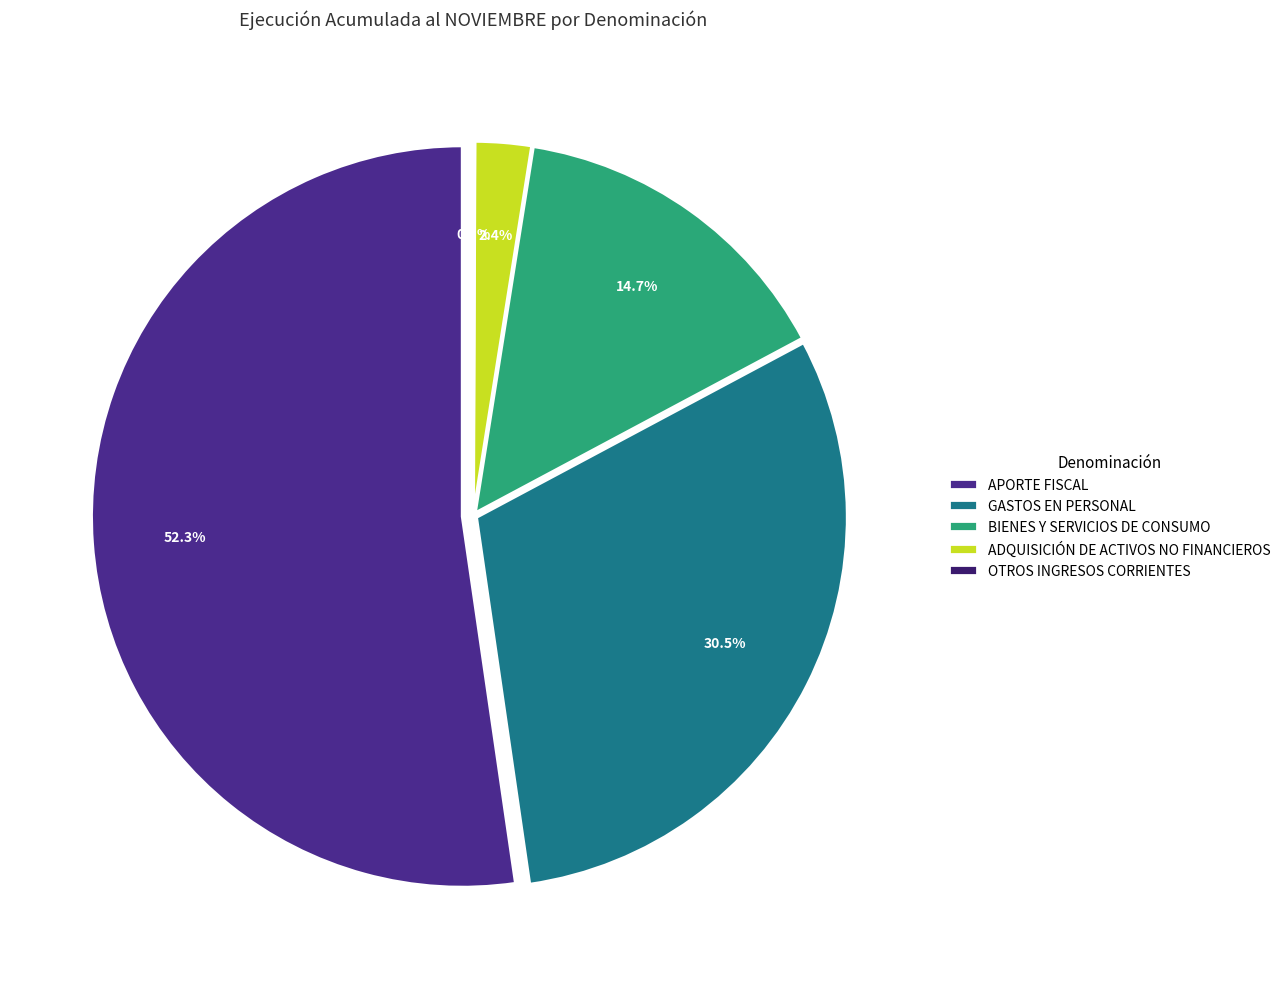

True or false: BIENES Y SERVICIOS DE CONSUMO accounts for 15% of the total.

True